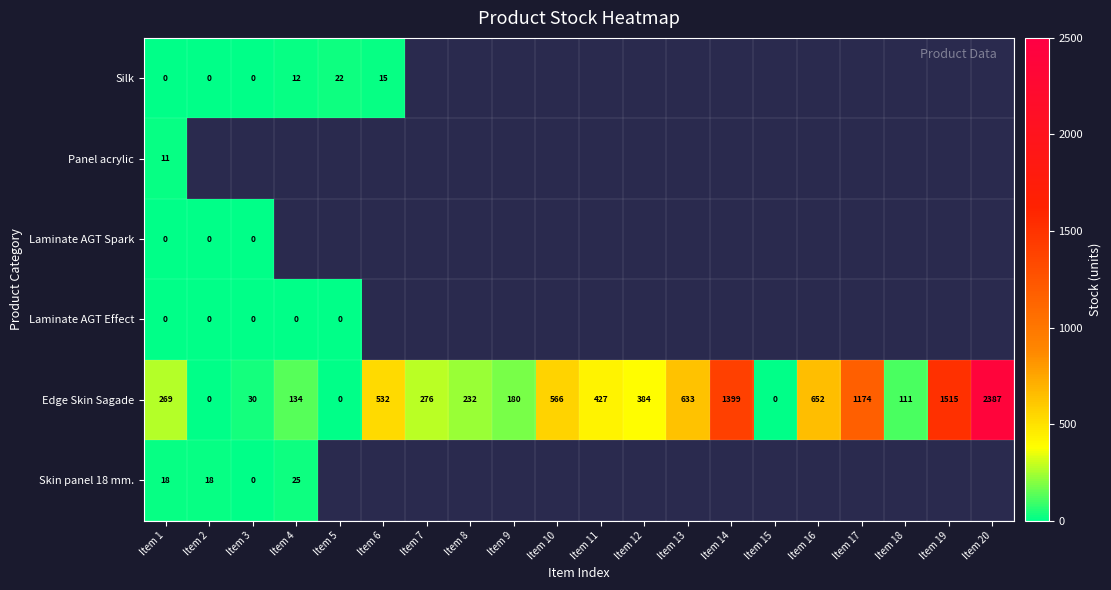

True or false: Skin panel 18 mm. has a value of 23 at Item 2.

False